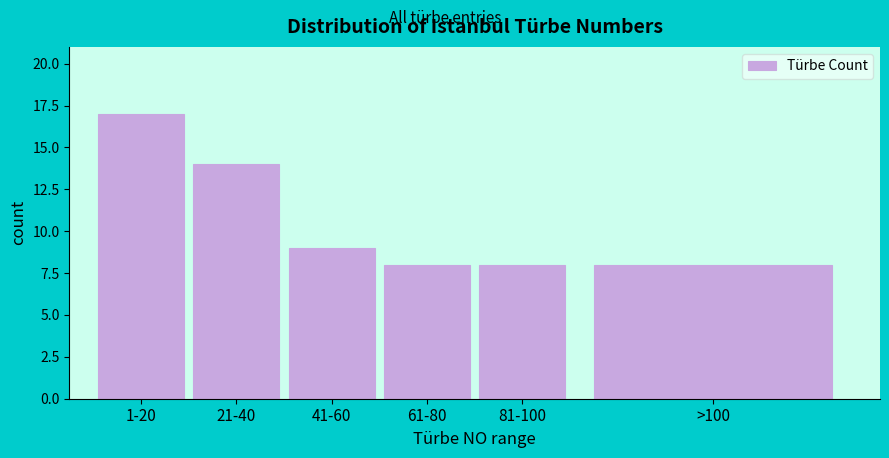

Reading left to right, transcribe all the data shown in this chart.

17	14	9	8	8	8